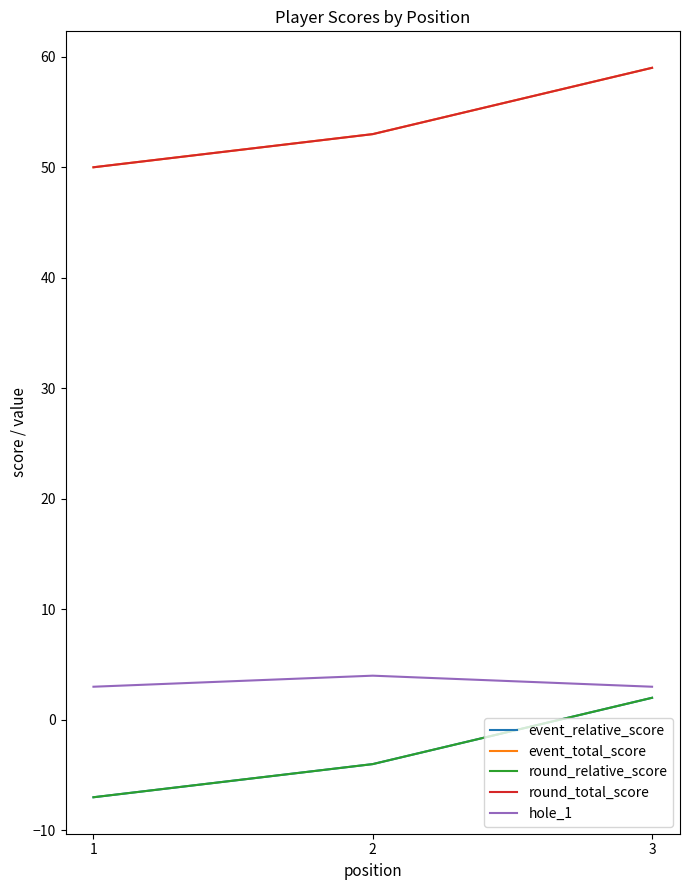

Reading left to right, transcribe all the data shown in this chart.

event_relative_score: 1=-7	2=-4	3=2
event_total_score: 1=50	2=53	3=59
round_relative_score: 1=-7	2=-4	3=2
round_total_score: 1=50	2=53	3=59
hole_1: 1=3	2=4	3=3